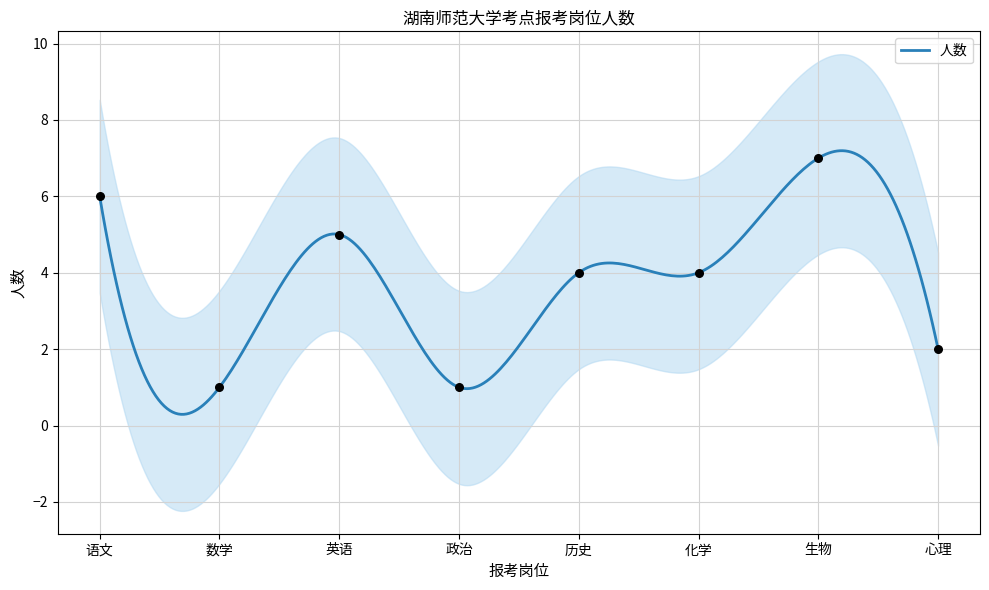

What is the change in value from 生物 to 心理?

-5